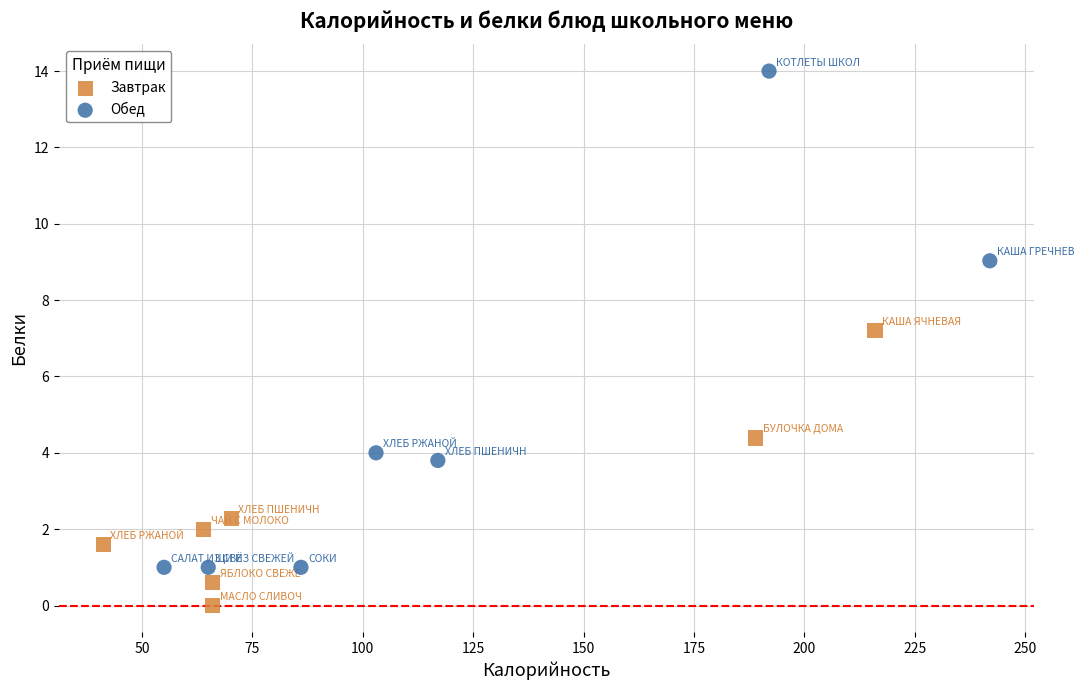

Which series has the largest Y range (max minus min)?

Обед